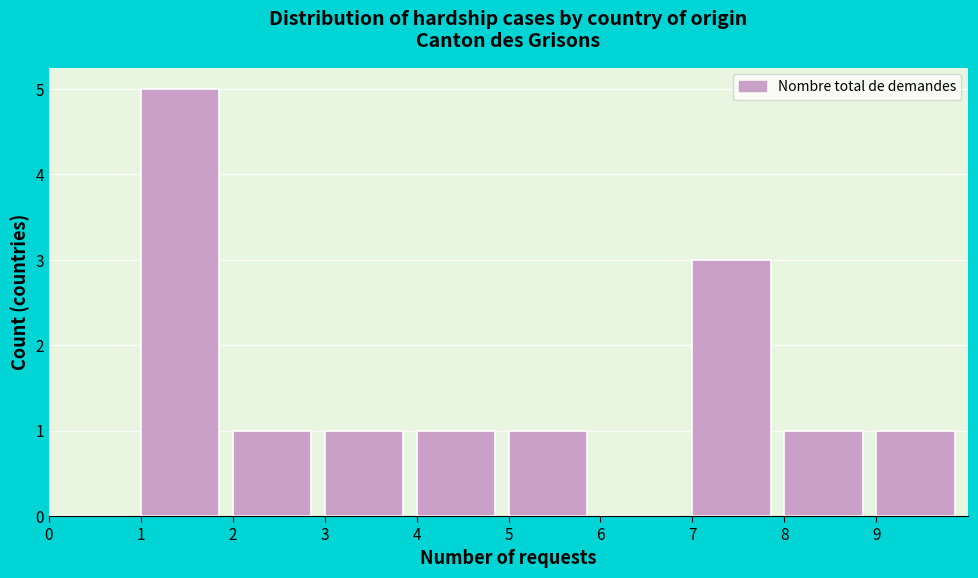

Which range on the x-axis has the tallest bar?

1 to 2